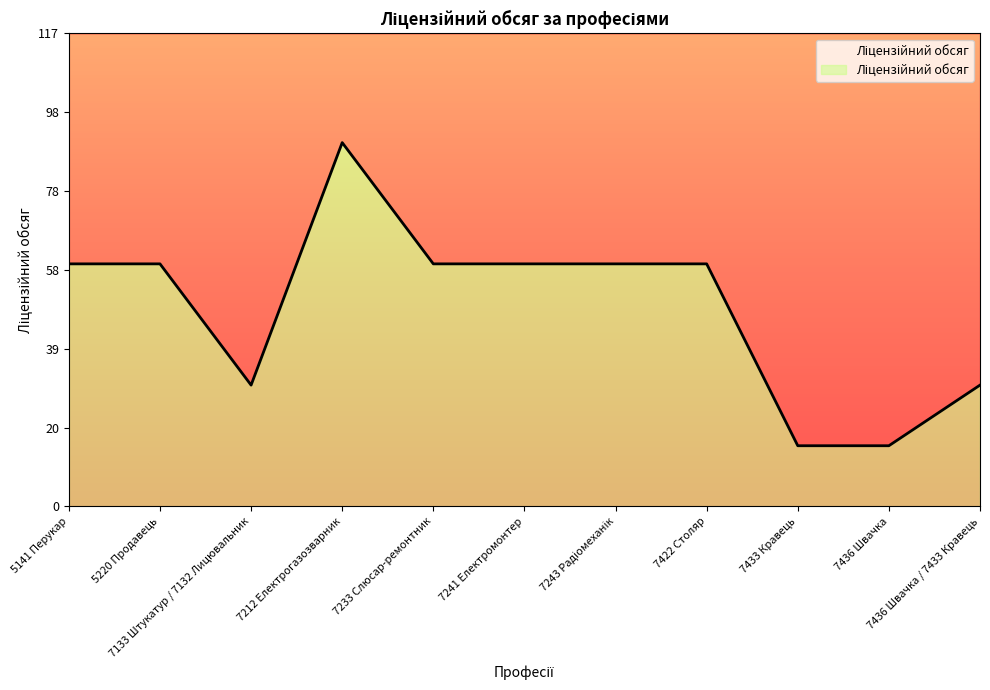

Reading left to right, transcribe all the data shown in this chart.

60	60	30	90	60	60	60	60	15	15	30